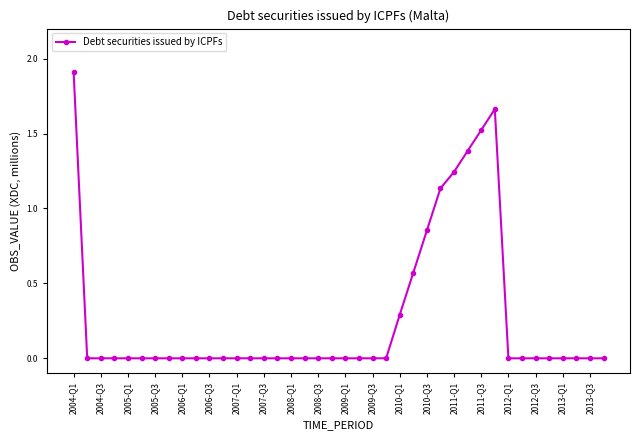

True or false: there are more than 0 points higher than both neighbors.

True